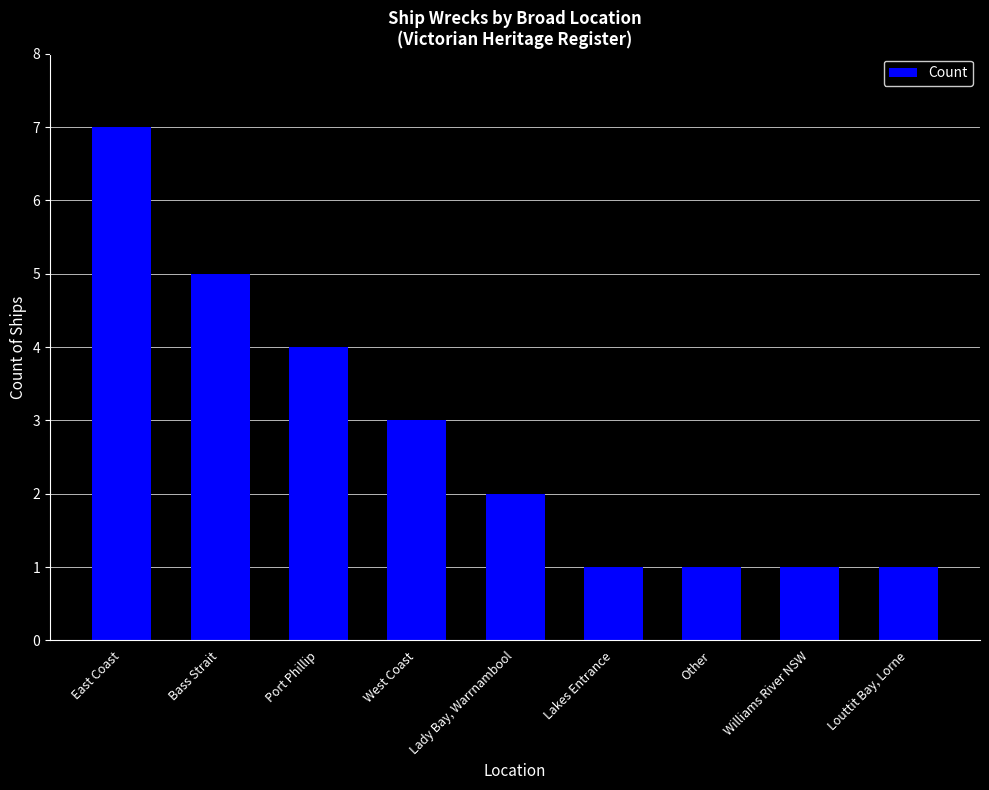

What is the greatest value displayed?

7